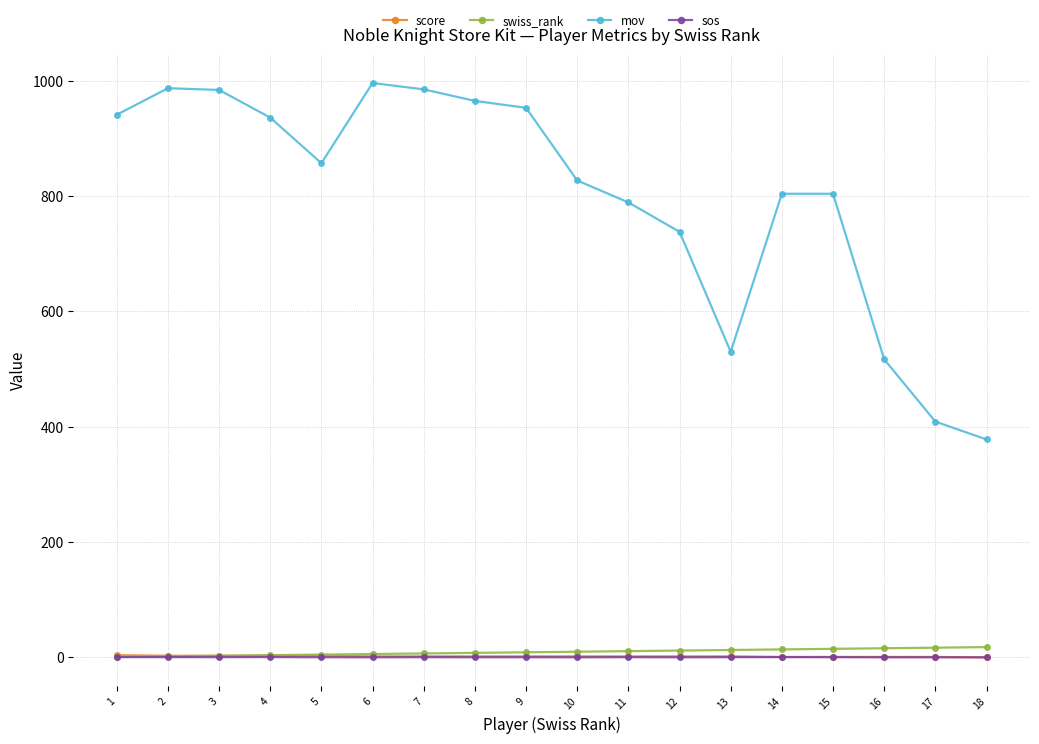

What is the sum of all score values?

36.0